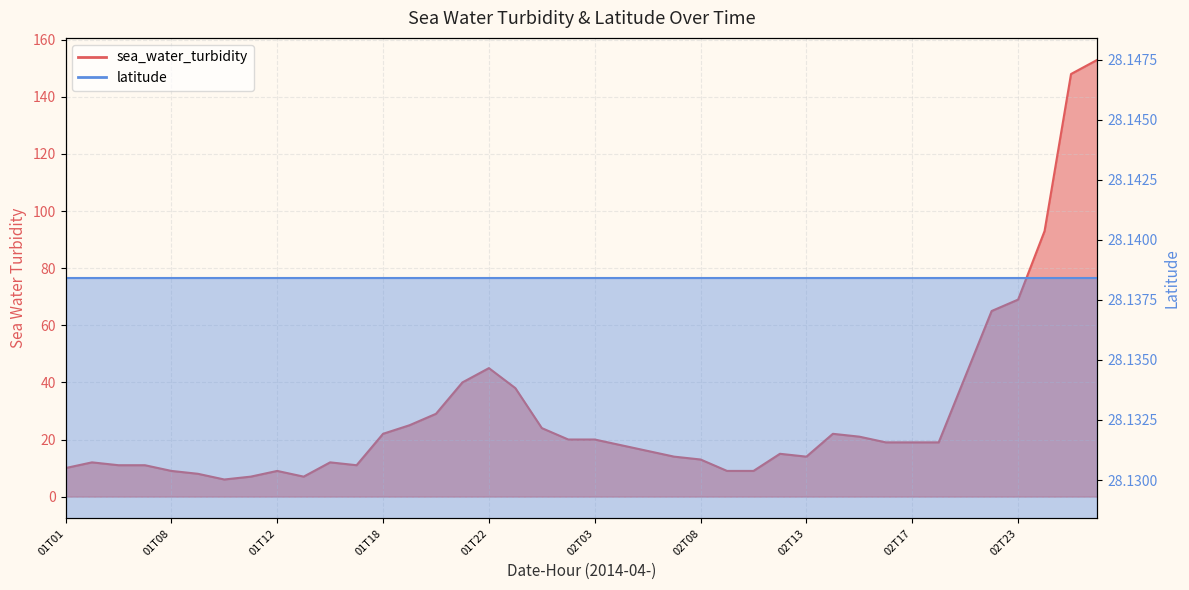

Count the number of categories in the chart.

40